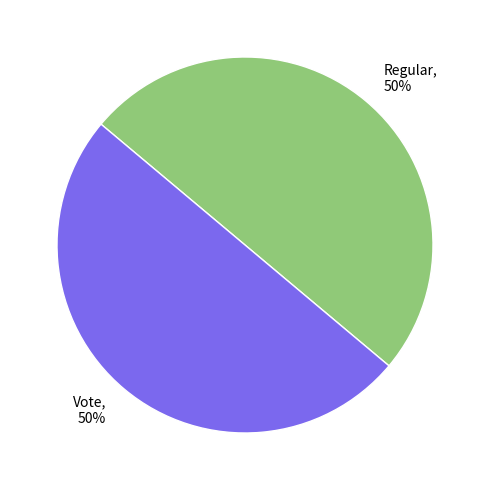

How many slices are in this pie chart?

2